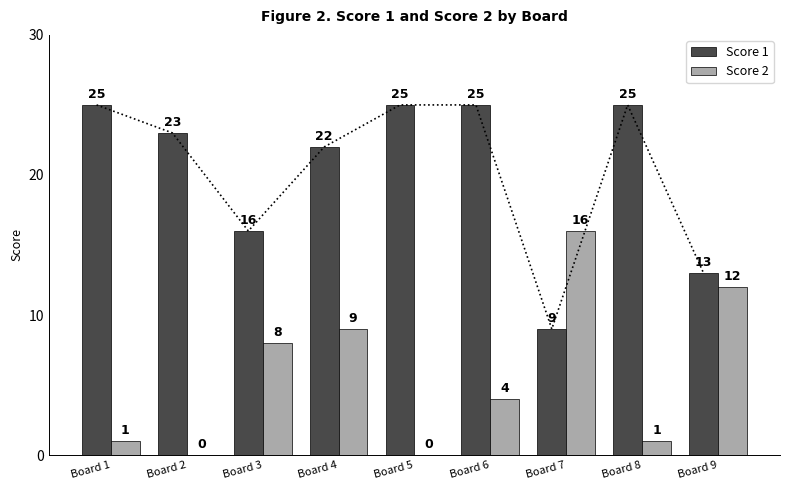

The Score 1 series shows 23 at Board 2. True or false?

True